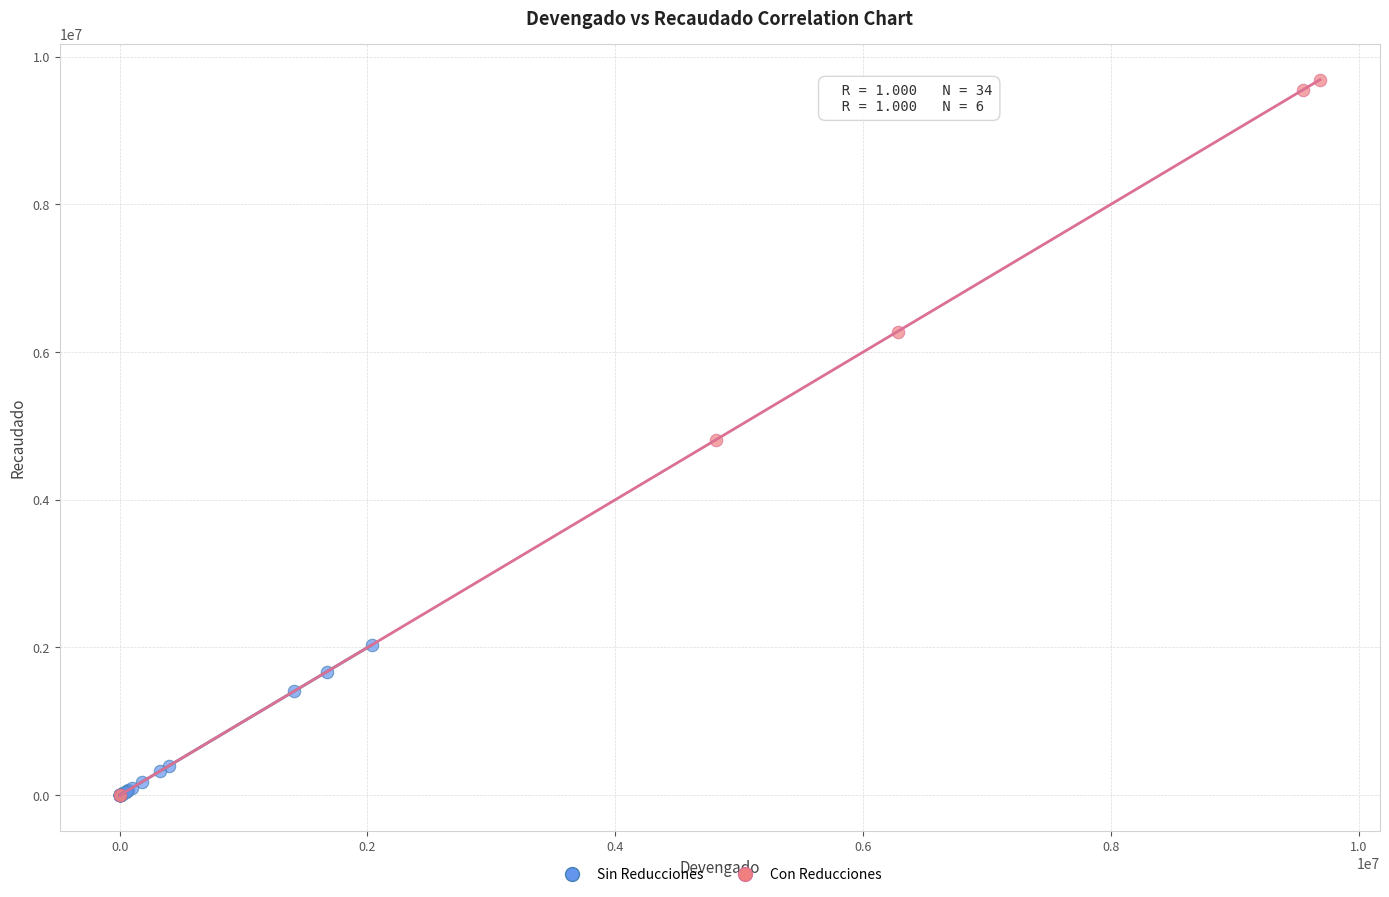

Which series contains the highest Y value?

Con Reducciones